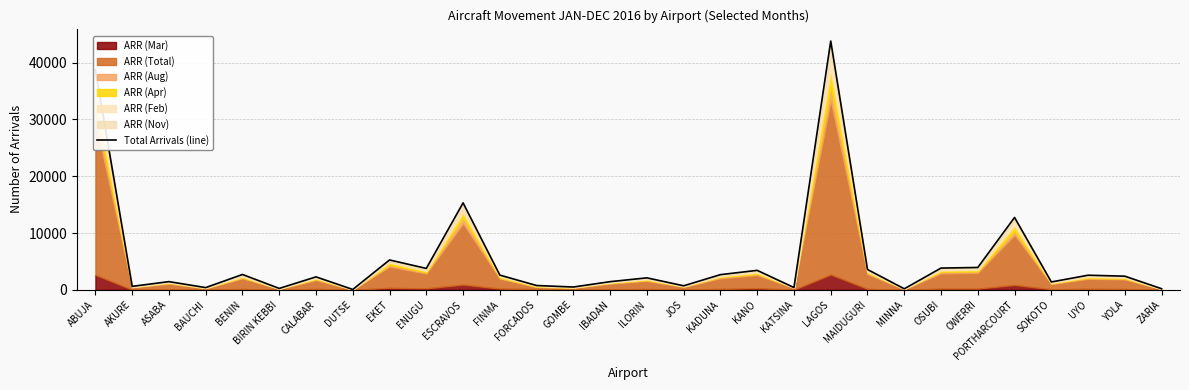

What position from the right is FORCADOS?

18